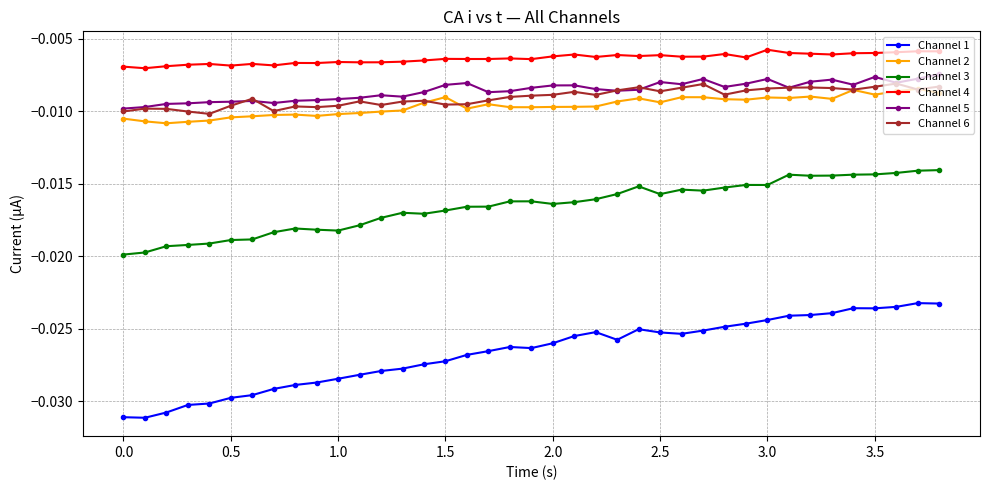

True or false: Channel 4 and Channel 3 intersect in this chart.

False